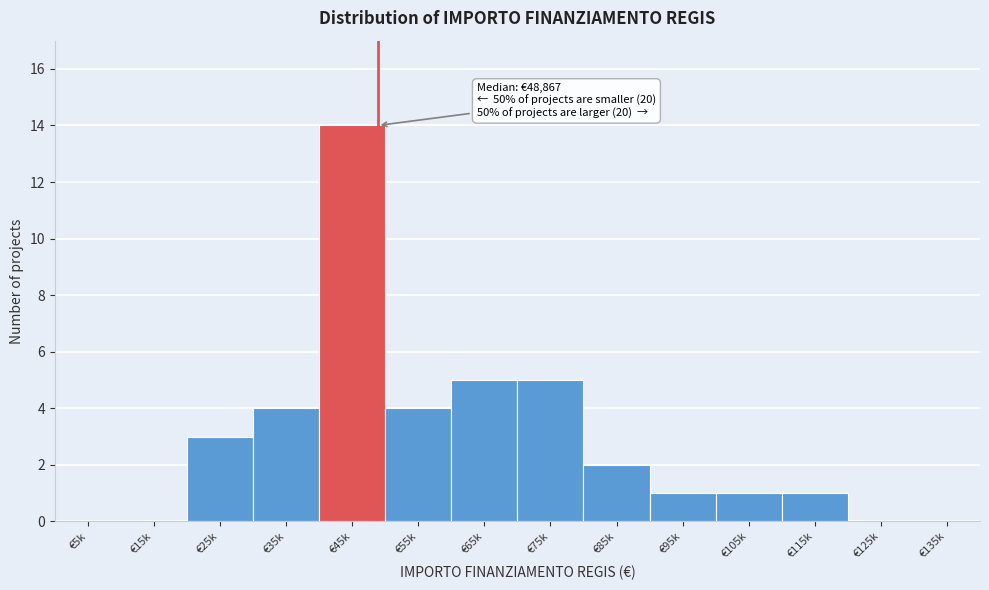

Reading right to left, what are all the values shown in this chart?

€135k=0	€125k=0	€115k=1	€105k=1	€95k=1	€85k=2	€75k=5	€65k=5	€55k=4	€45k=14	€35k=4	€25k=3	€15k=0	€5k=0